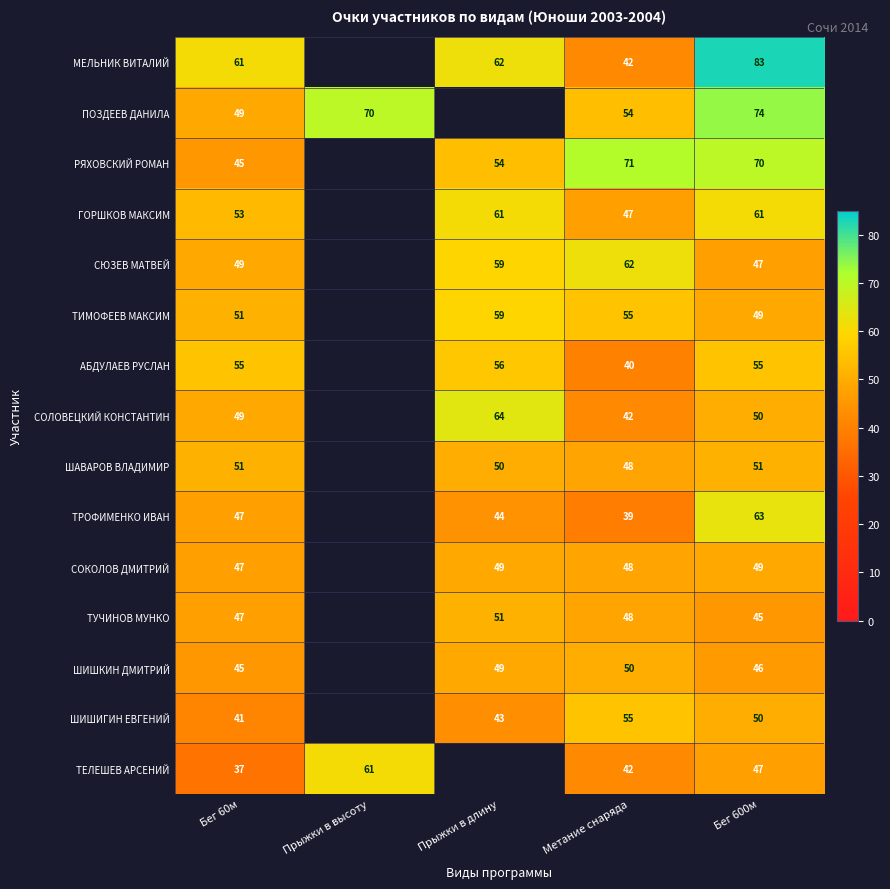

What is the total value across all series at Метание снаряда?

743